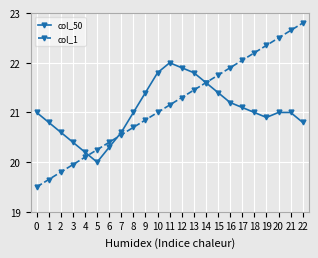

Is it true that col_50 equals 21.0 at 20?

True